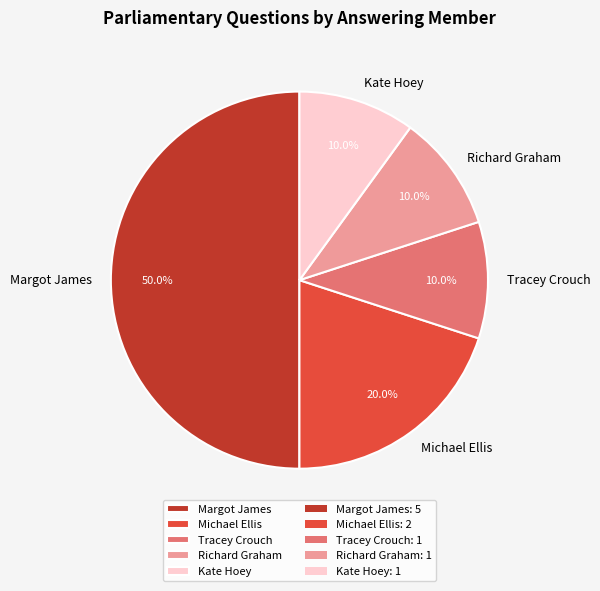

To the nearest percent, what percentage of the pie is Kate Hoey?

10%